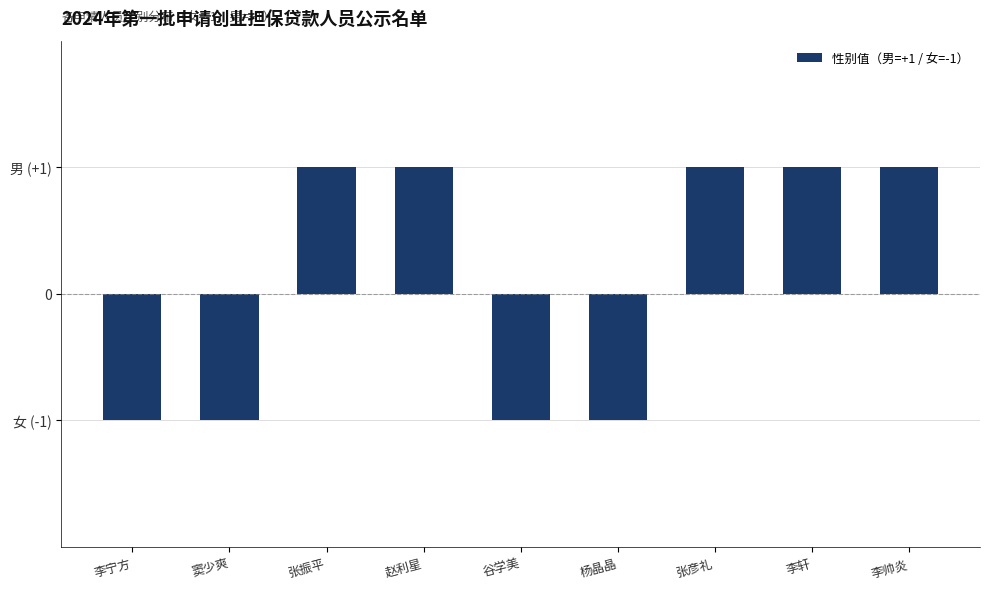

Rank the categories by value from highest to lowest.

张振平, 赵利星, 张彦礼, 李轩, 李帅炎, 李宁方, 窦少爽, 谷学美, 杨晶晶